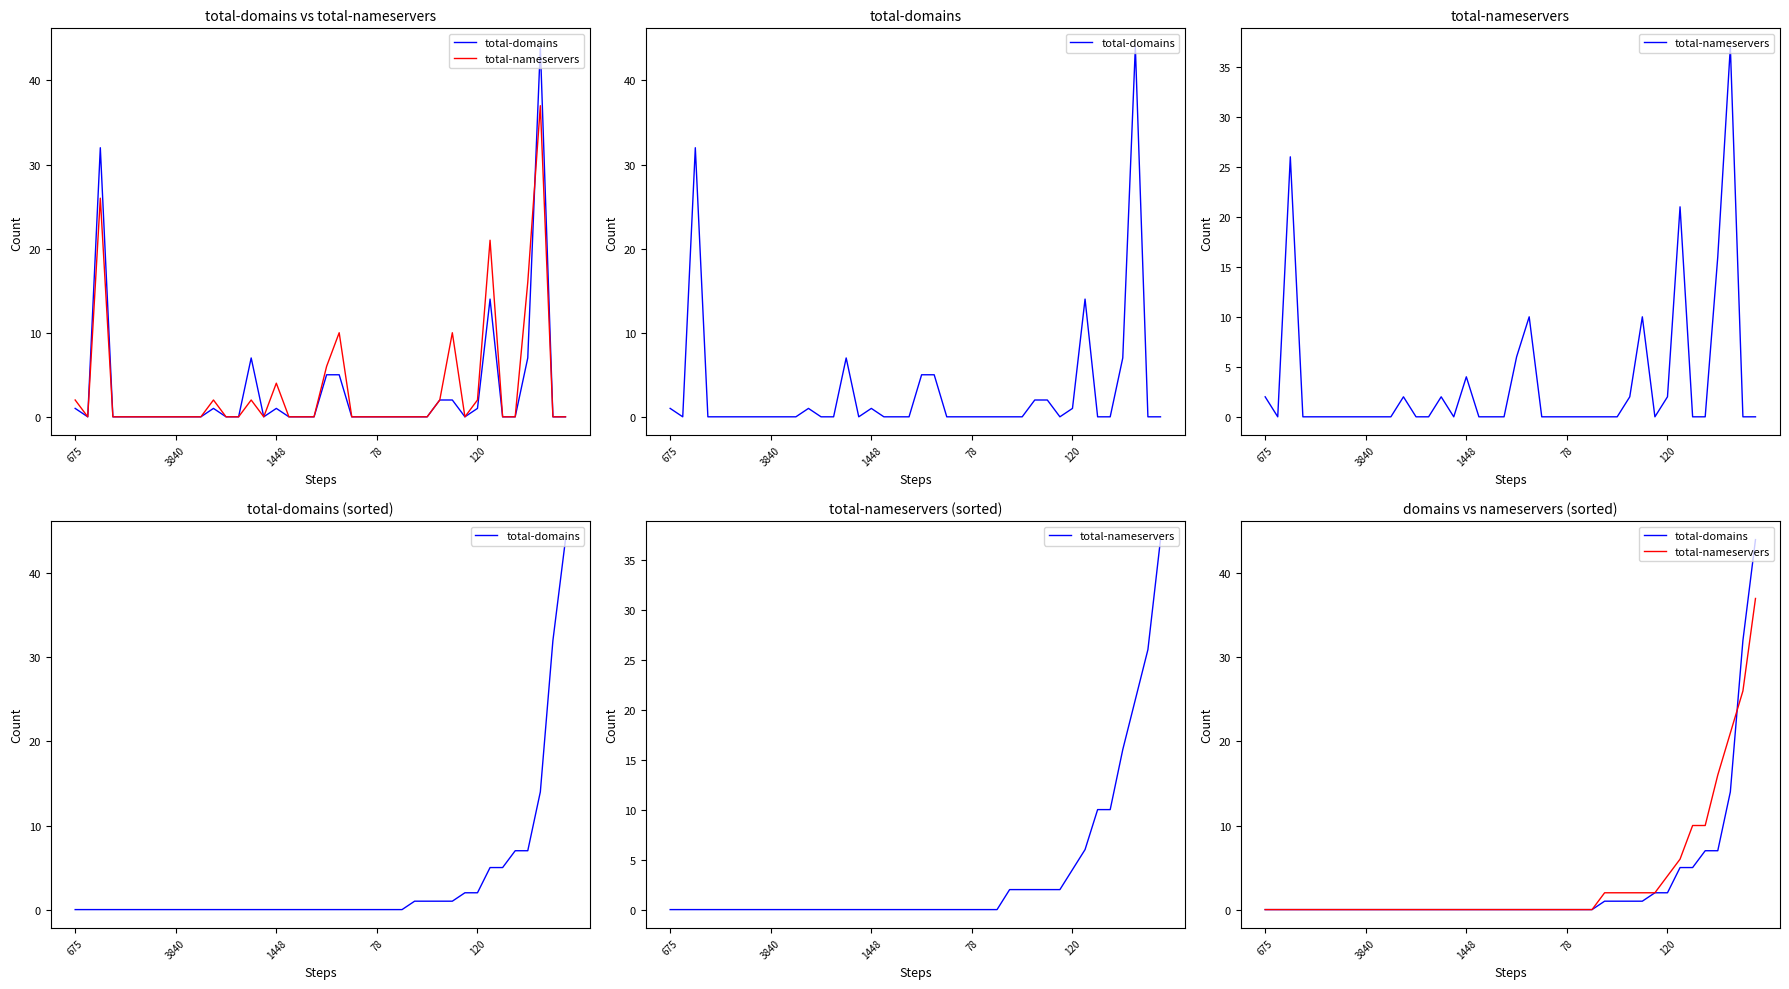

True or false: total-nameservers and total-domains cross at least once.

True